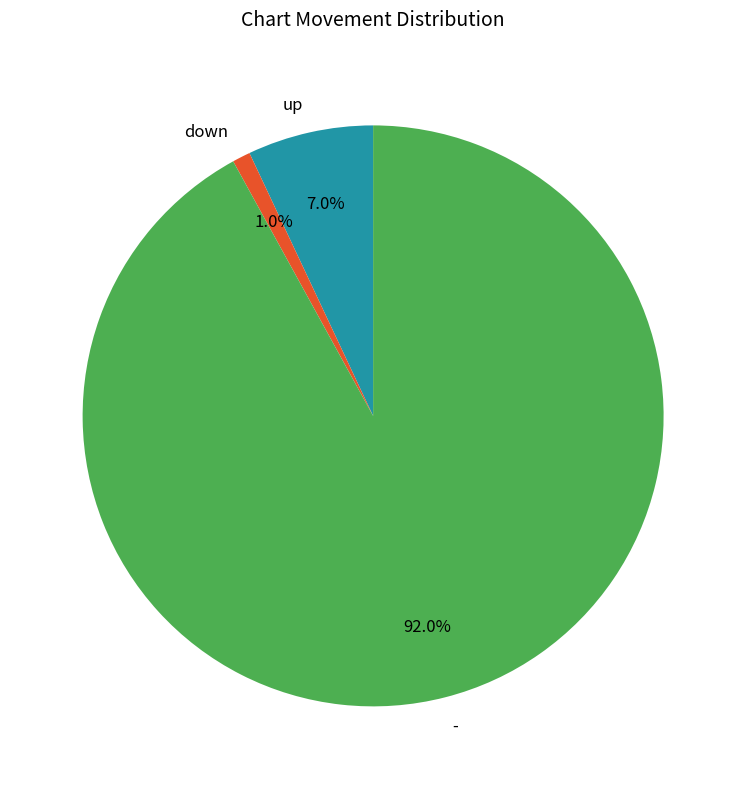

How many segments does this pie chart have?

3